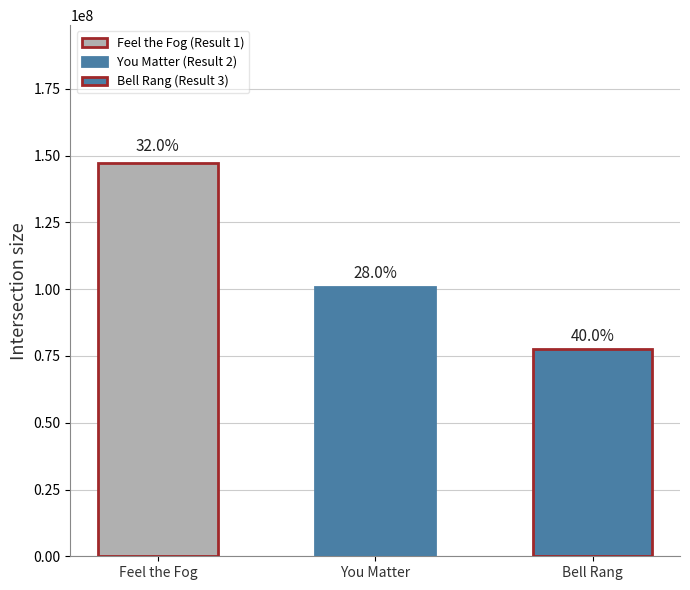

What is the difference between the maximum and minimum values?

69607082